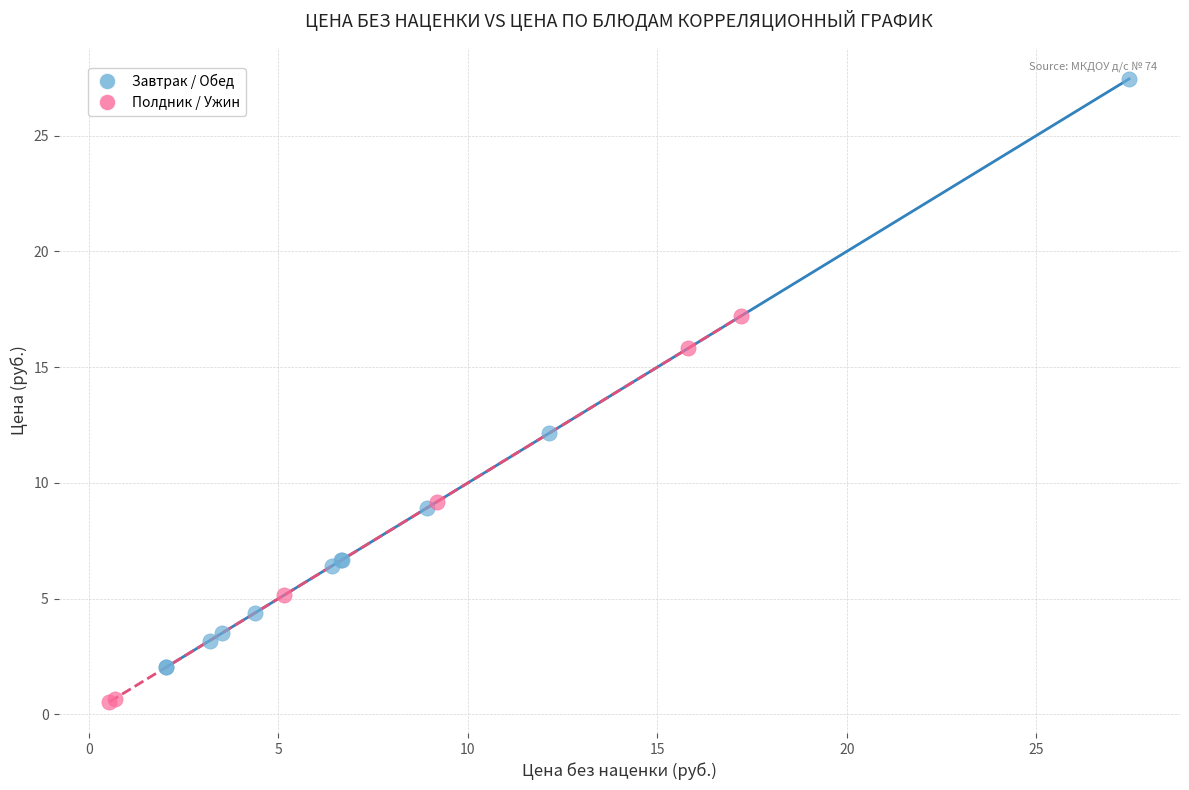

Which series reaches the minimum Y coordinate?

Полдник / Ужин